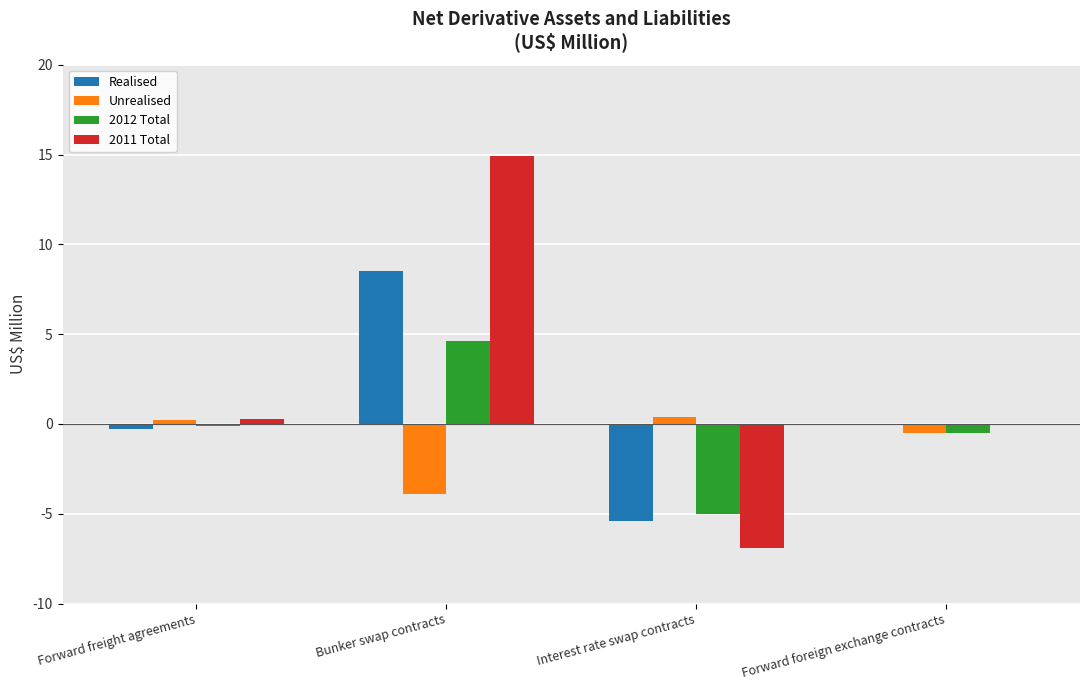

What are all the series names shown in the legend?

Realised, Unrealised, 2012 Total, 2011 Total